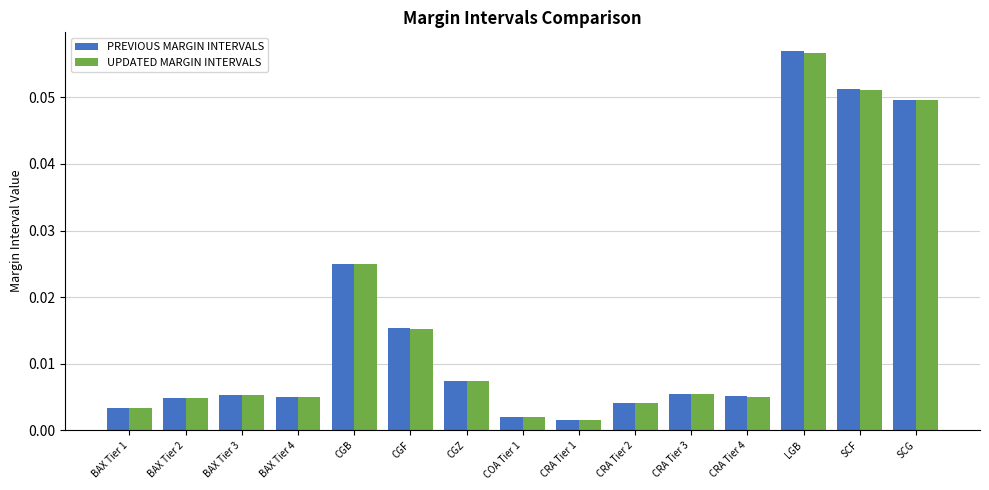

Which category has the highest value in the UPDATED MARGIN INTERVALS series?

LGB